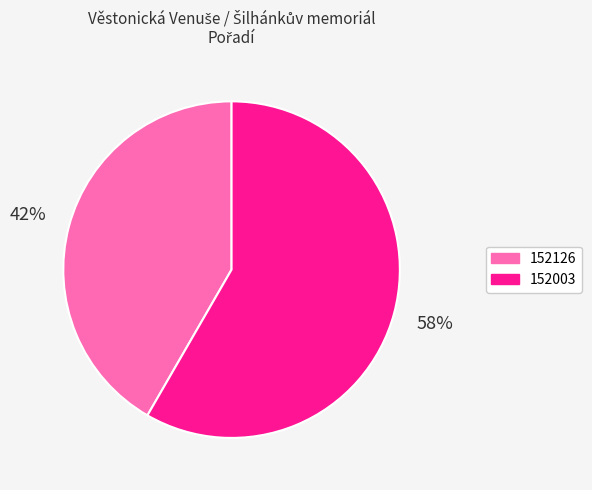

Combined, do 152126 and 152003 account for over 50%?

Yes